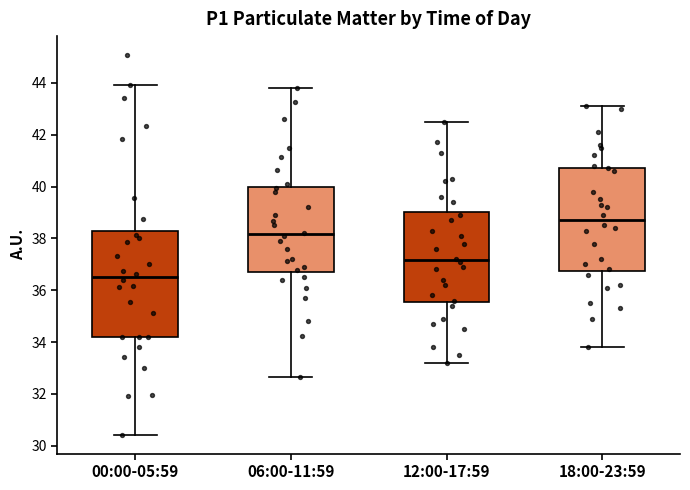

Reading left to right, transcribe this box plot: for each box, give where its median line is, the range the box spans, and where its two whiskers end, as read against the y-axis. The values are not printed on the chart, so give them approximately, as read against the axis.

00:00-05:59: median 36.6, box 34.2 to 38.2, whiskers 30.4 to 44.0
06:00-11:59: median 38.2, box 36.8 to 40.0, whiskers 32.6 to 43.8
12:00-17:59: median 37.2, box 35.6 to 39.0, whiskers 33.2 to 42.6
18:00-23:59: median 38.8, box 36.8 to 40.8, whiskers 33.8 to 43.2